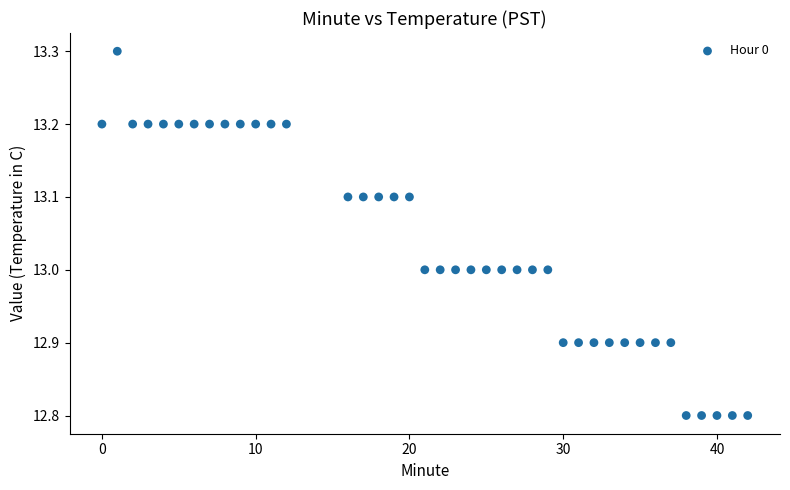

What is the range of Y values (max minus min)?

0.5